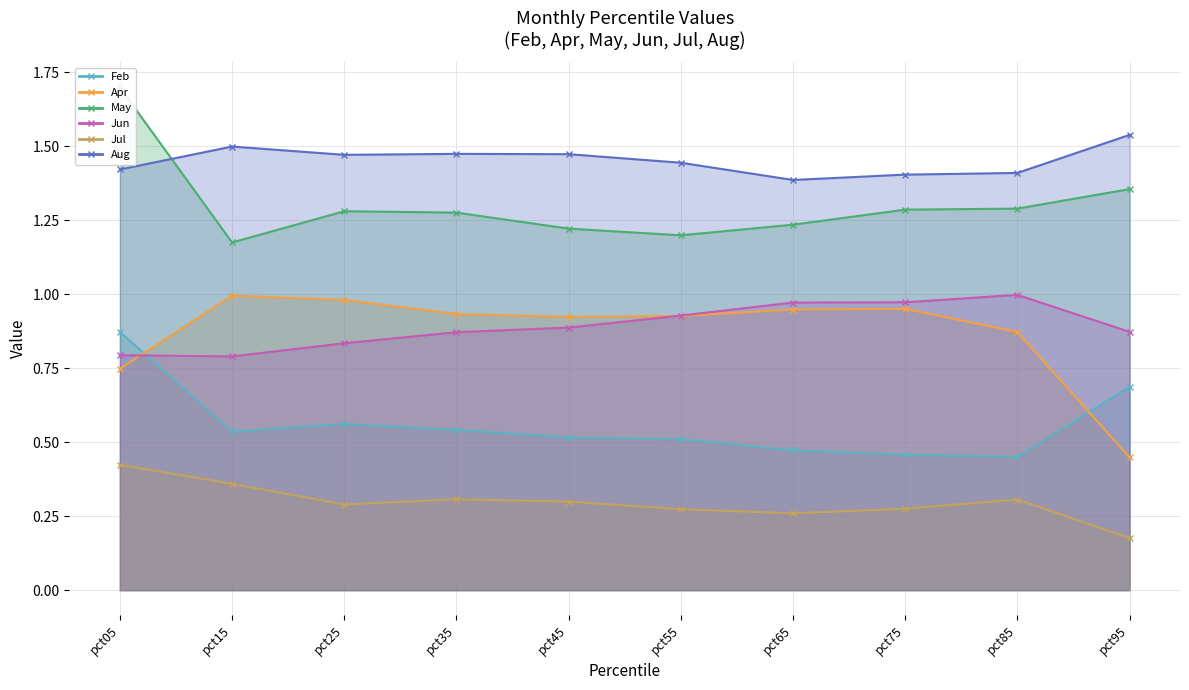

What is the sum of all Apr values?

8.7